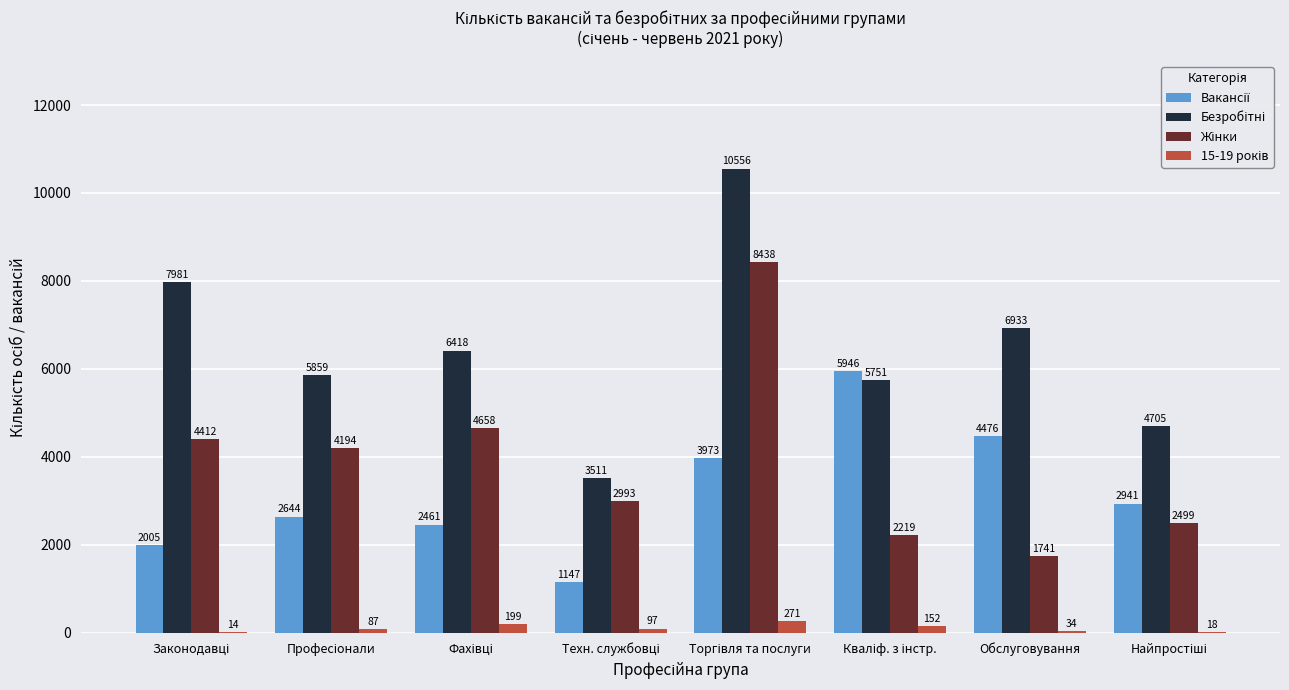

What is the greatest value displayed?

10556